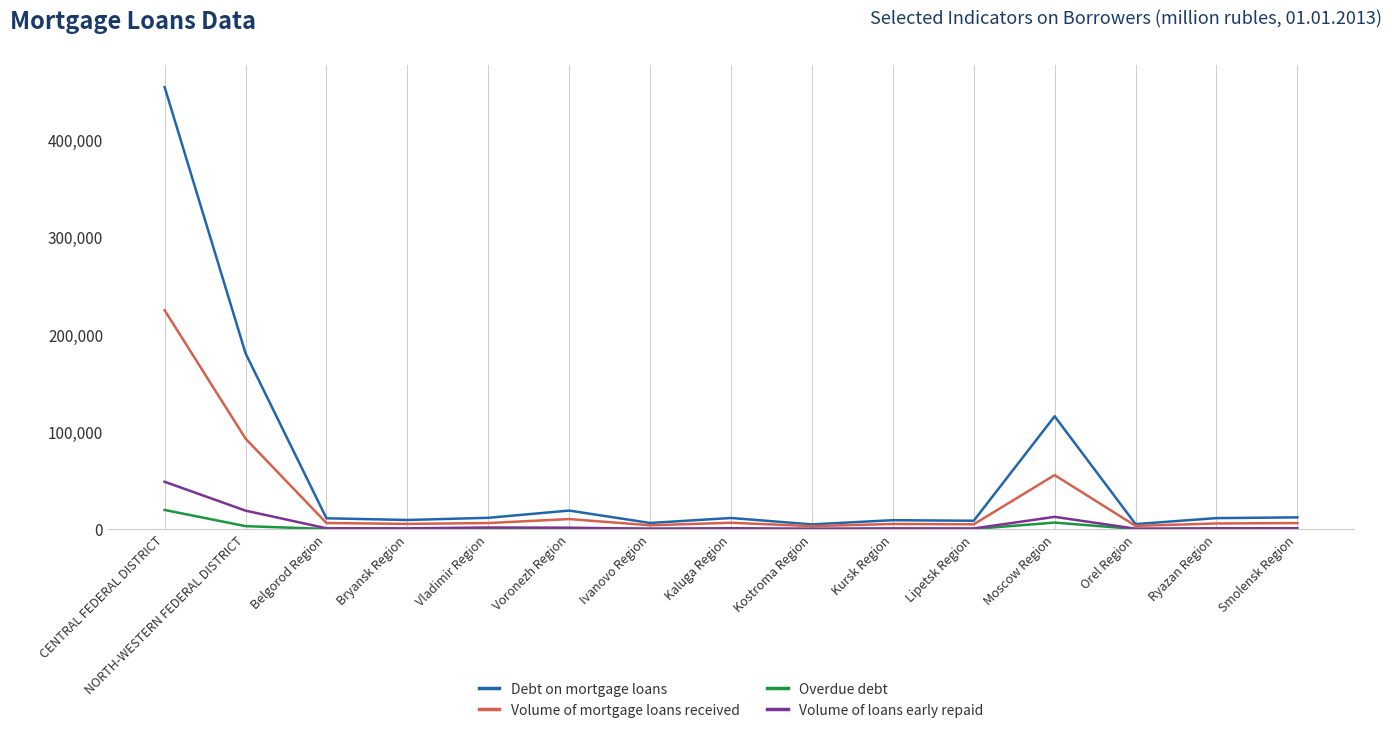

List the series in order of their peak value, lowest first.

Overdue debt, Volume of loans early repaid, Volume of mortgage loans received, Debt on mortgage loans